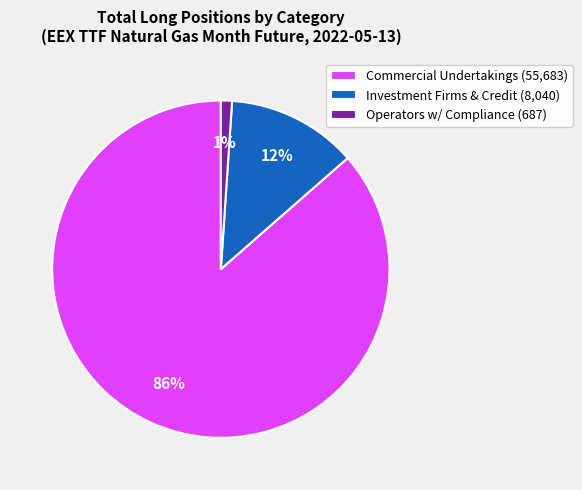

Which slice is the largest?

Commercial Undertakings (55,683)